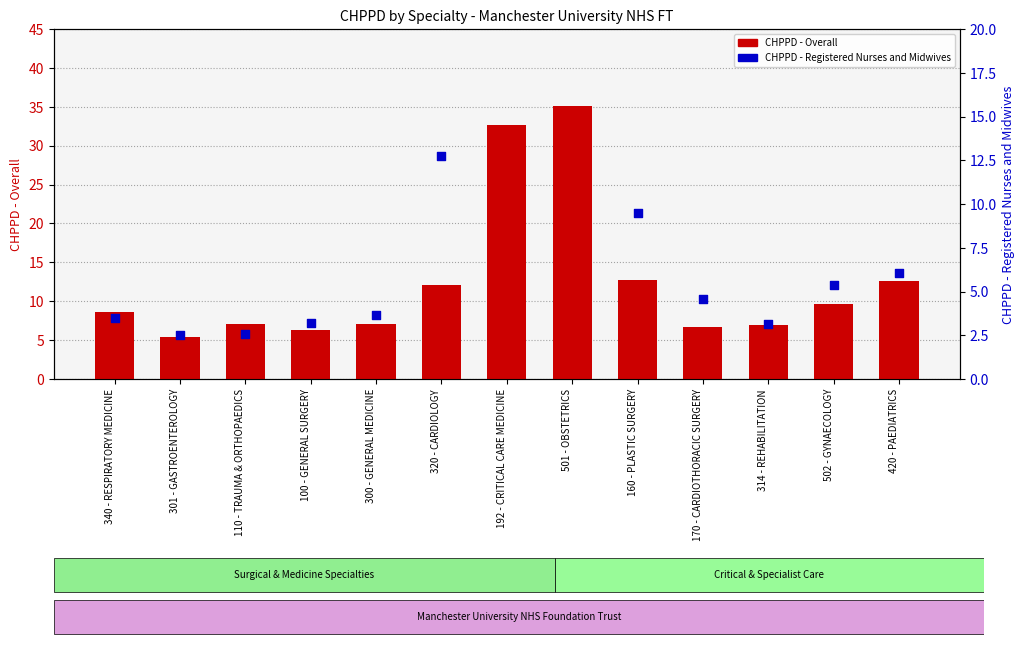

Which series contains the highest Y value?

CHPPD - Overall